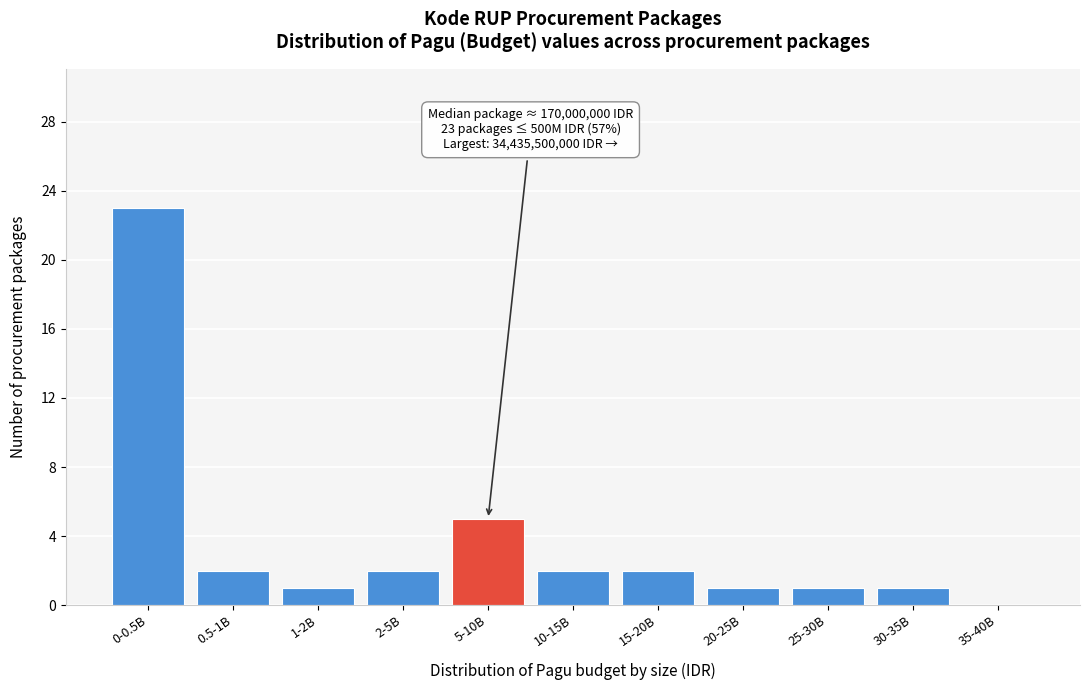

Reading left to right, what are all the values shown in this chart?

0-0.5B=23	0.5-1B=2	1-2B=1	2-5B=2	5-10B=5	10-15B=2	15-20B=2	20-25B=1	25-30B=1	30-35B=1	35-40B=0